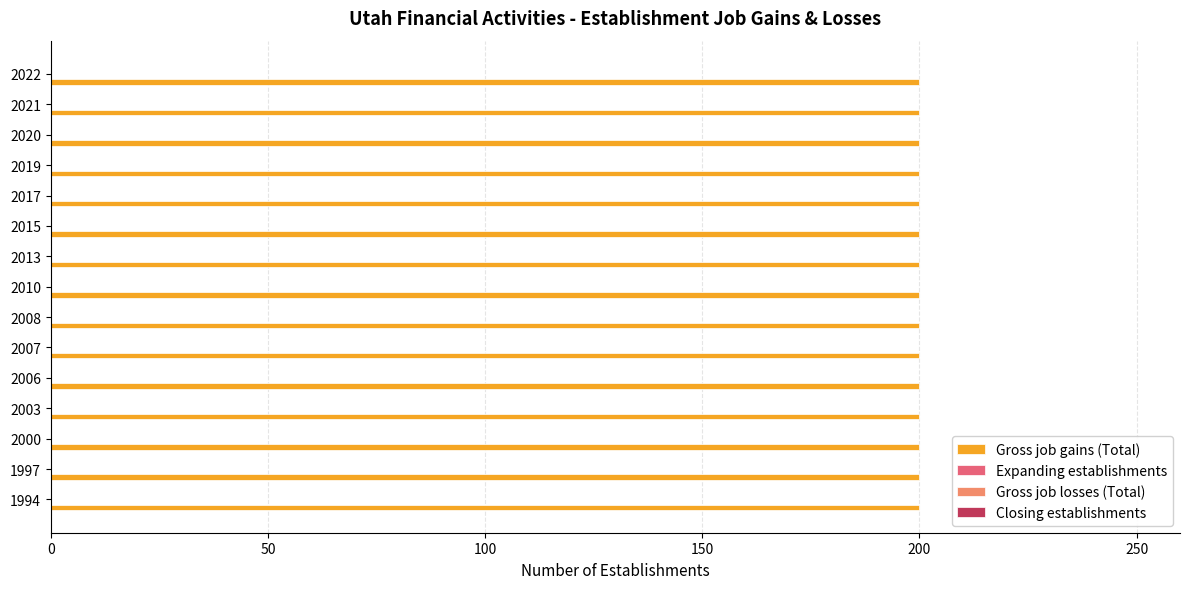

Rank the series at 2008 from highest to lowest value.

Gross job gains (Total), Expanding establishments, Gross job losses (Total), Closing establishments